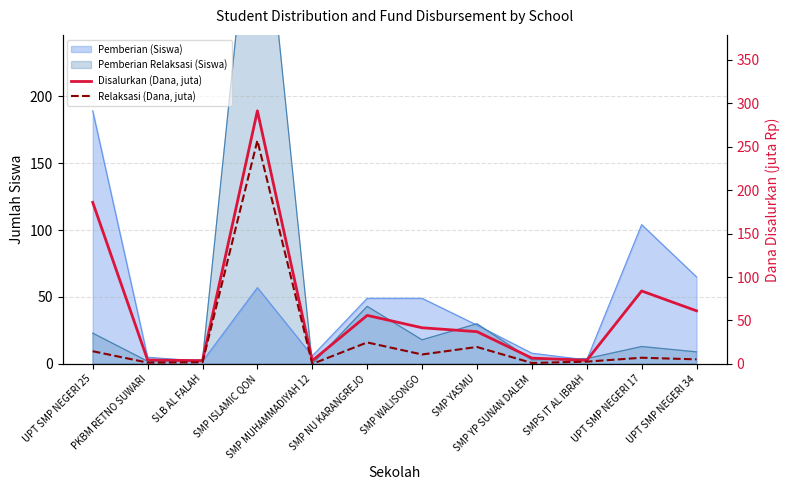

What is the label of the 6th point from the right?

SMP WALISONGO